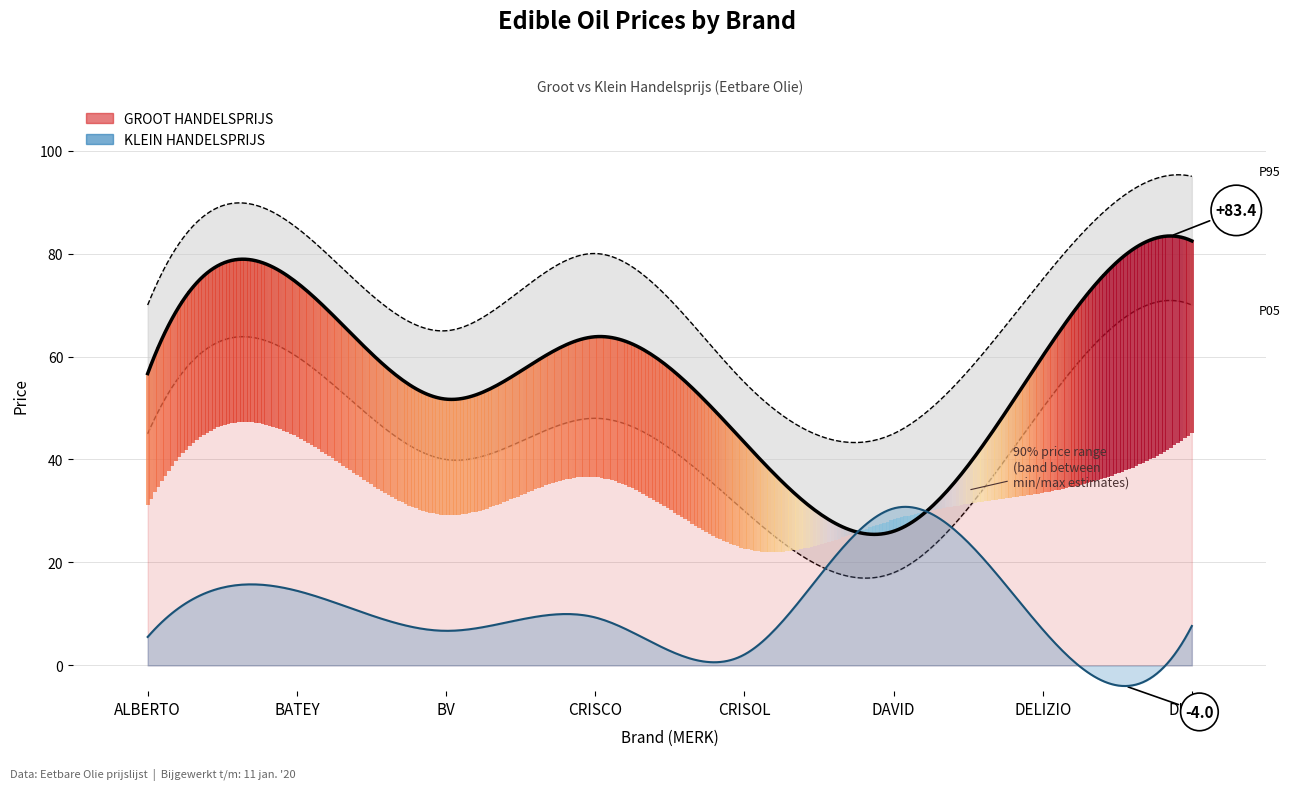

How many data points in GROOT HANDELSPRIJS are above 60?

4